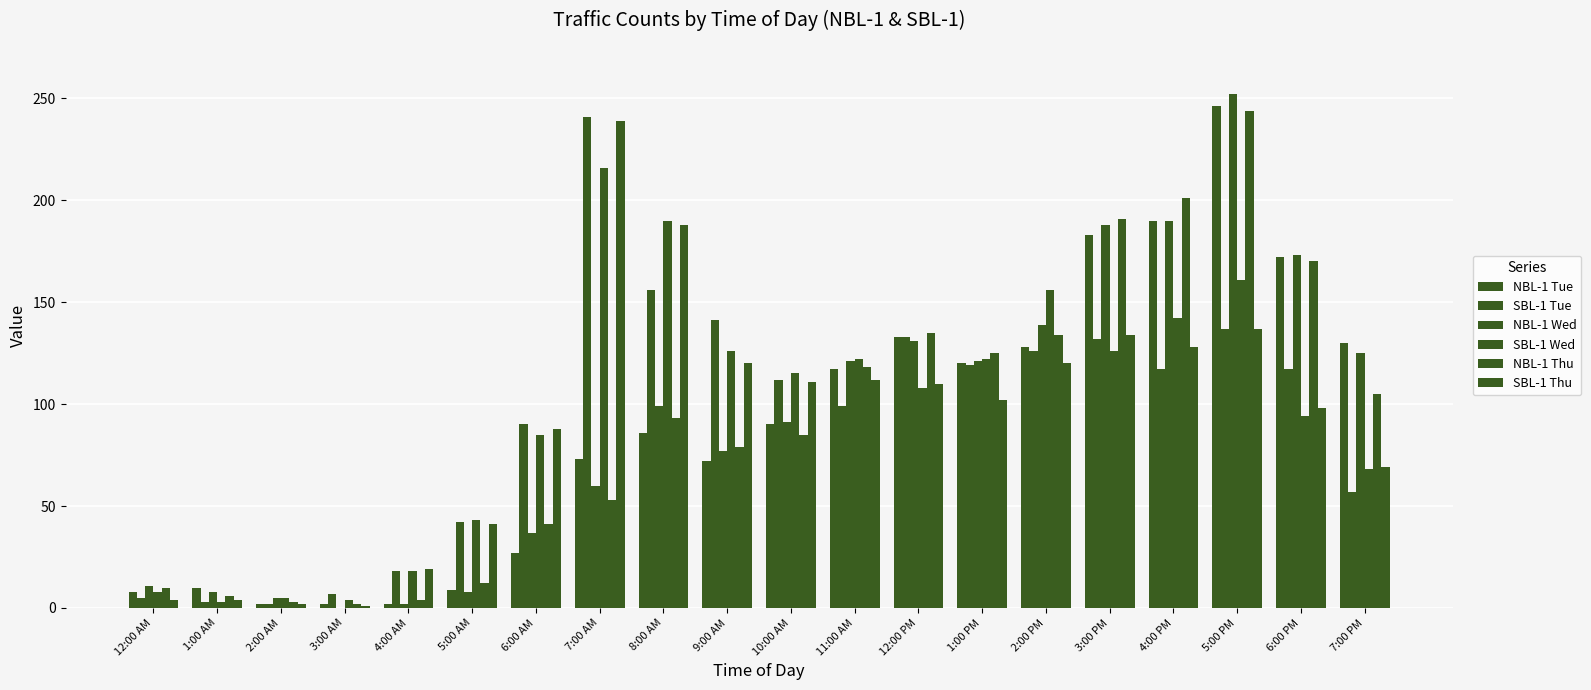

How many distinct data groups are displayed?

6